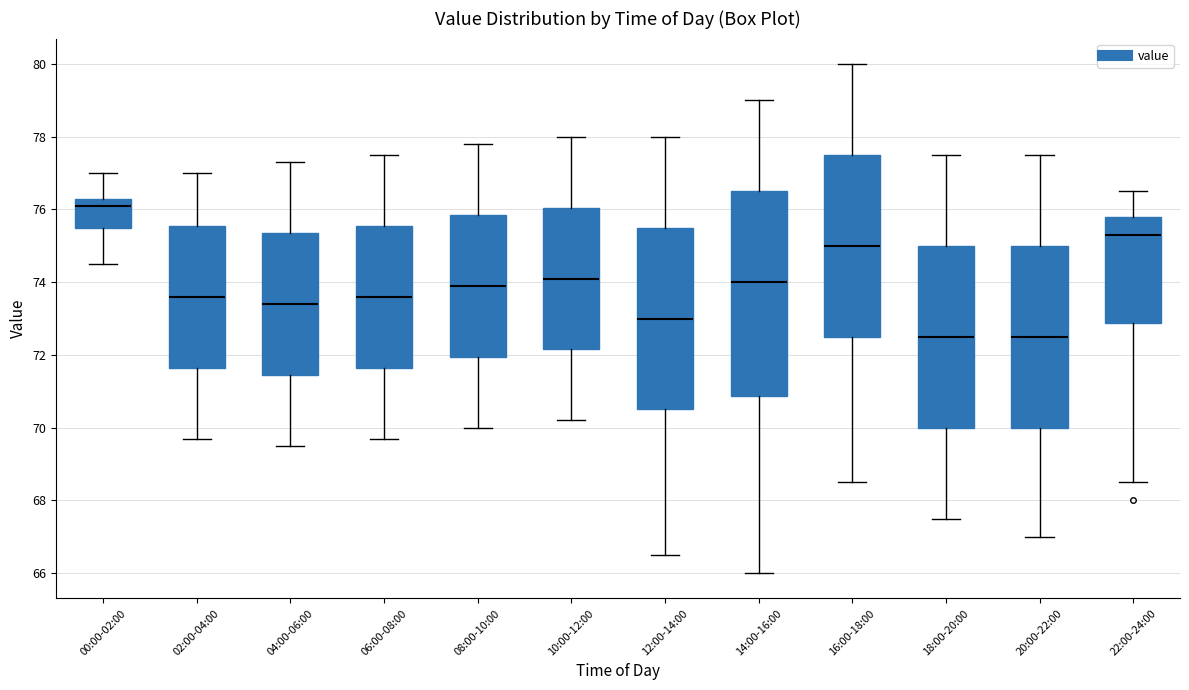

Which box is the tallest, from its lower edge to its upper edge?

14:00-16:00